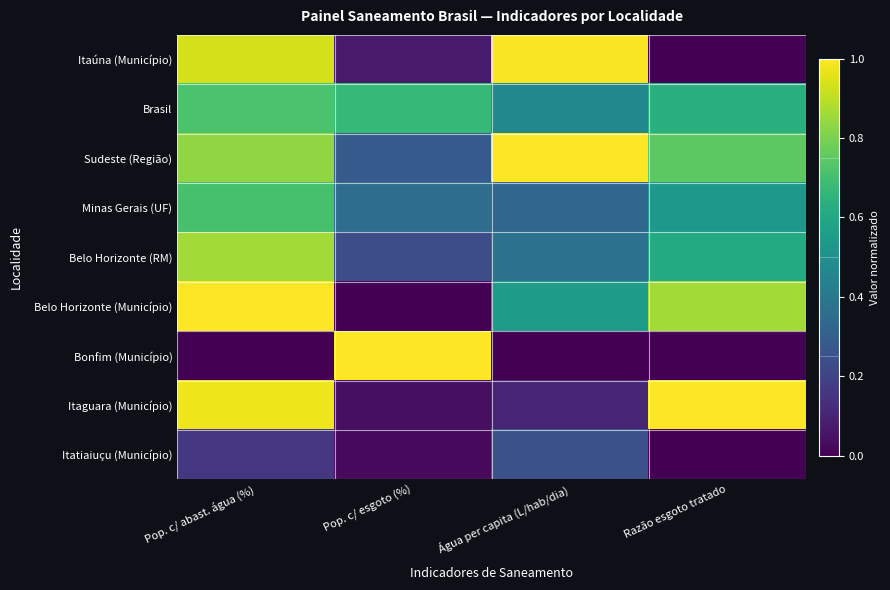

Reading left to right, what are all the values shown in this chart?

Itaúna (Município): Pop. c/ abast. água (%)=0.9	Pop. c/ esgoto (%)=0.1	Água per capita (L/hab/dia)=1.0	Razão esgoto tratado=0.0
Brasil: Pop. c/ abast. água (%)=0.7	Pop. c/ esgoto (%)=0.7	Água per capita (L/hab/dia)=0.5	Razão esgoto tratado=0.6
Sudeste (Região): Pop. c/ abast. água (%)=0.8	Pop. c/ esgoto (%)=0.3	Água per capita (L/hab/dia)=1.0	Razão esgoto tratado=0.7
Minas Gerais (UF): Pop. c/ abast. água (%)=0.7	Pop. c/ esgoto (%)=0.4	Água per capita (L/hab/dia)=0.3	Razão esgoto tratado=0.5
Belo Horizonte (RM): Pop. c/ abast. água (%)=0.9	Pop. c/ esgoto (%)=0.2	Água per capita (L/hab/dia)=0.4	Razão esgoto tratado=0.6
Belo Horizonte (Município): Pop. c/ abast. água (%)=1.0	Pop. c/ esgoto (%)=0.0	Água per capita (L/hab/dia)=0.5	Razão esgoto tratado=0.9
Bonfim (Município): Pop. c/ abast. água (%)=0.0	Pop. c/ esgoto (%)=1.0	Água per capita (L/hab/dia)=0.0	Razão esgoto tratado=0.0
Itaguara (Município): Pop. c/ abast. água (%)=1.0	Pop. c/ esgoto (%)=0.0	Água per capita (L/hab/dia)=0.1	Razão esgoto tratado=1.0
Itatiaiuçu (Município): Pop. c/ abast. água (%)=0.2	Pop. c/ esgoto (%)=0.0	Água per capita (L/hab/dia)=0.2	Razão esgoto tratado=0.0